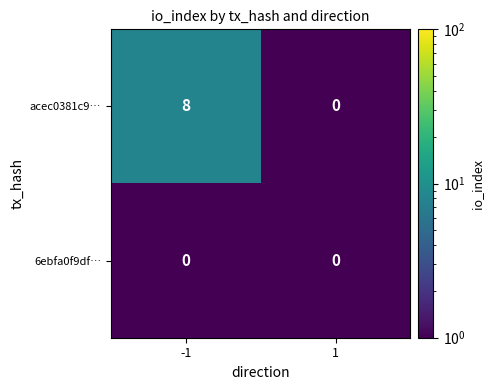

Reading left to right, transcribe all the data shown in this chart.

acec0381c9…: 8	0
6ebfa0f9df…: 0	0